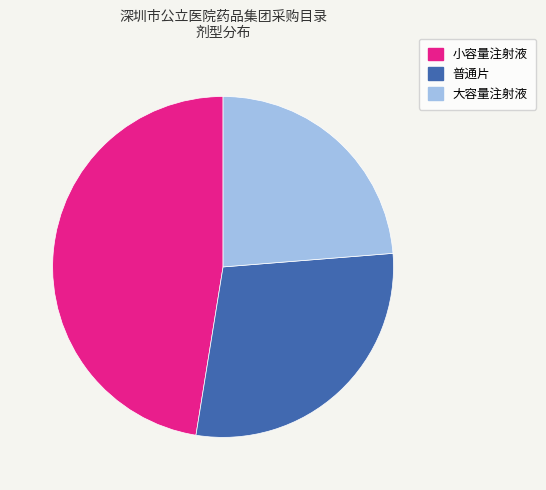

Rank the categories by value from lowest to highest.

大容量注射液, 普通片, 小容量注射液